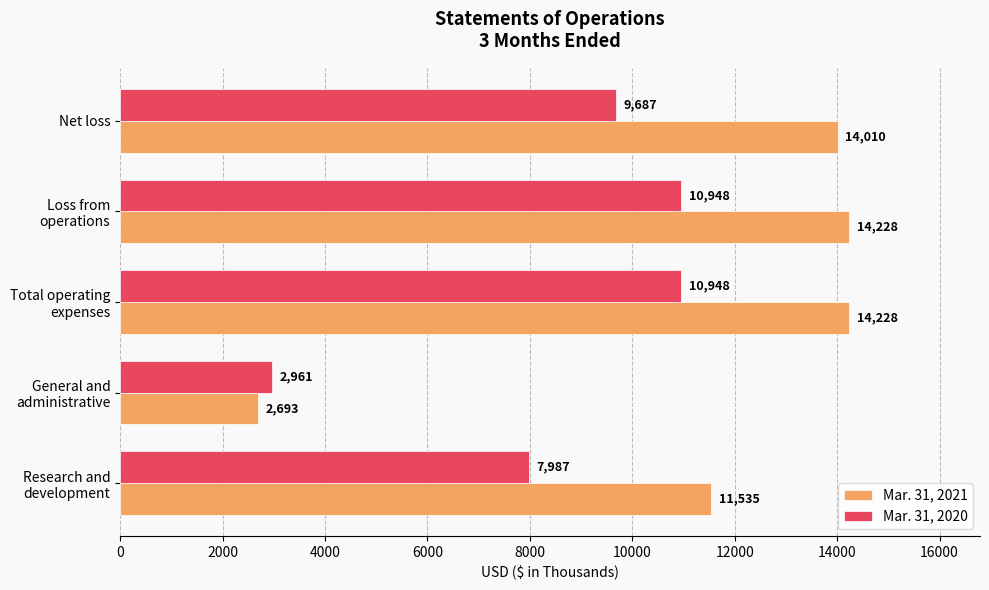

At which label does Mar. 31, 2020 reach its minimum?

General and
administrative